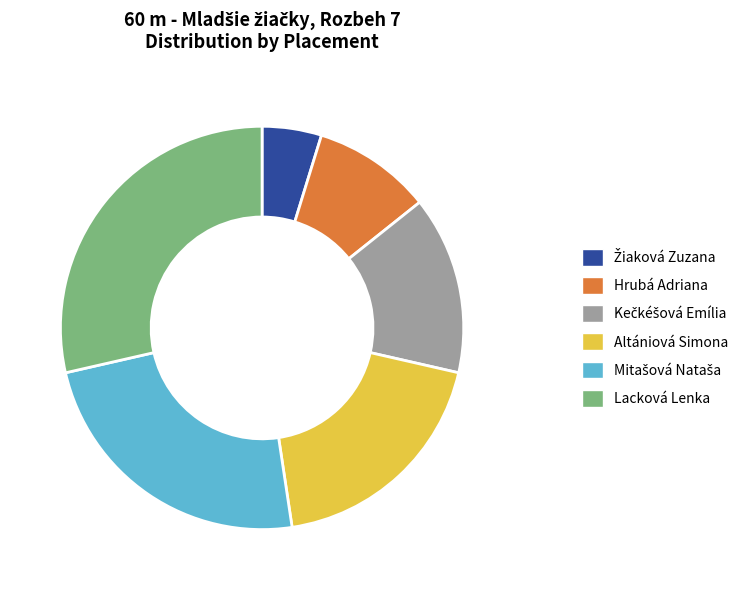

Which slice is the largest?

Lacková Lenka